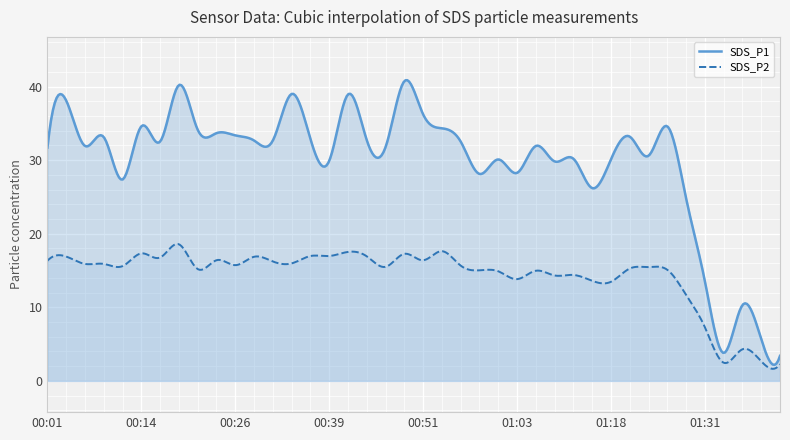

Reading left to right, extract all data points from this chart.

SDS_P1: 31.7	38.1	31.9	33.1	27.4	34.6	32.5	40.2	34.1	33.7	33.4	32.7	32.7	39.0	32.9	29.9	38.9	32.7	31.8	40.7	36.2	34.3	32.5	28.1	30.1	28.3	31.9	29.8	30.2	26.2	30.1	33.2	30.6	34.6	24.8	13.6	3.8	10.3	5.7	3.4
SDS_P2: 16.3	16.9	15.9	15.9	15.6	17.3	16.8	18.6	15.2	16.4	15.7	16.9	16.2	16.0	17.0	17.0	17.5	16.9	15.5	17.3	16.4	17.6	15.7	15.0	14.9	13.8	15.0	14.3	14.4	13.6	13.5	15.3	15.5	15.1	11.7	7.3	2.5	4.3	2.7	2.3